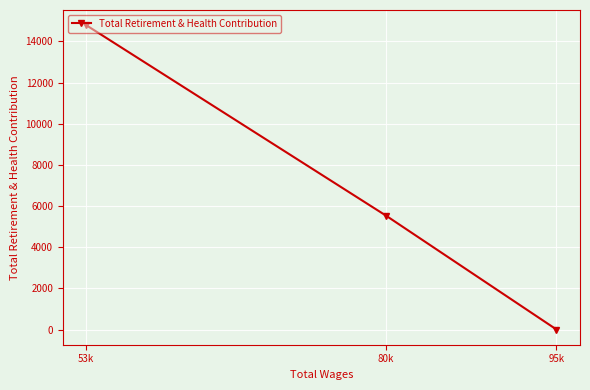

How many lines are shown in the chart?

1